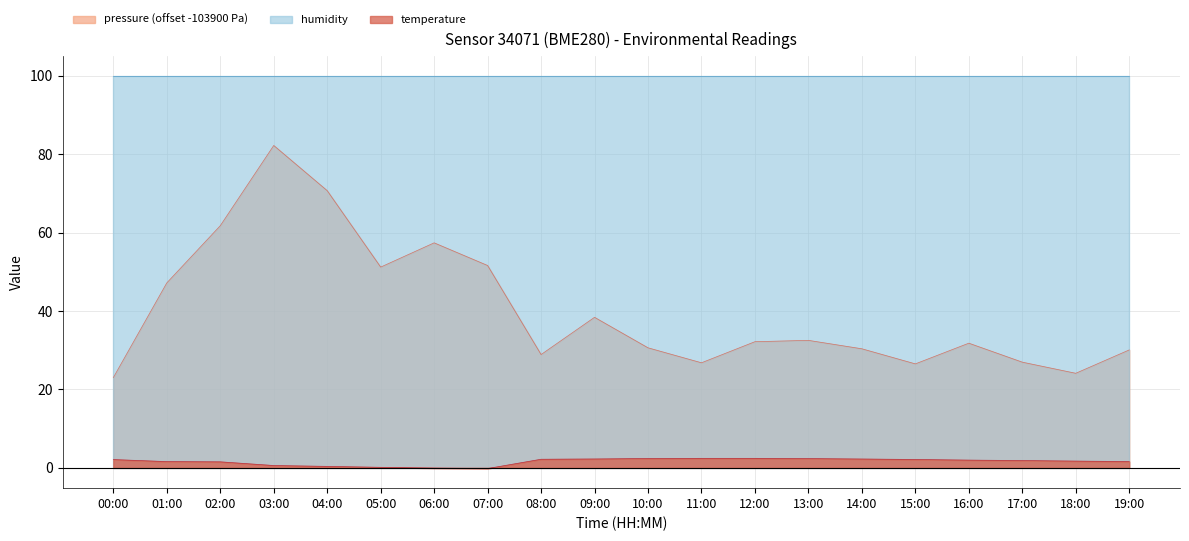

Rank the categories by temperature value from lowest to highest.

07:00, 06:00, 05:00, 04:00, 03:00, 02:00, 01:00, 19:00, 18:00, 17:00, 16:00, 00:00, 15:00, 08:00, 14:00, 09:00, 13:00, 10:00, 11:00, 12:00